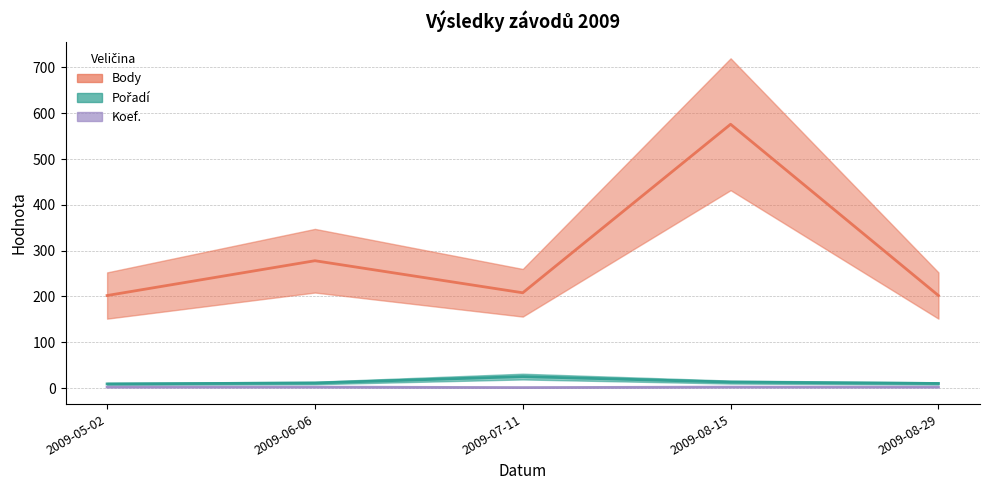

Count the number of categories in the chart.

5